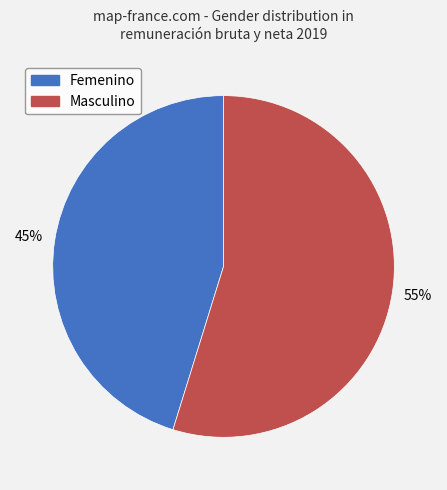

To the nearest percent, what is the difference between the Masculino and Femenino slice percentages?

10%